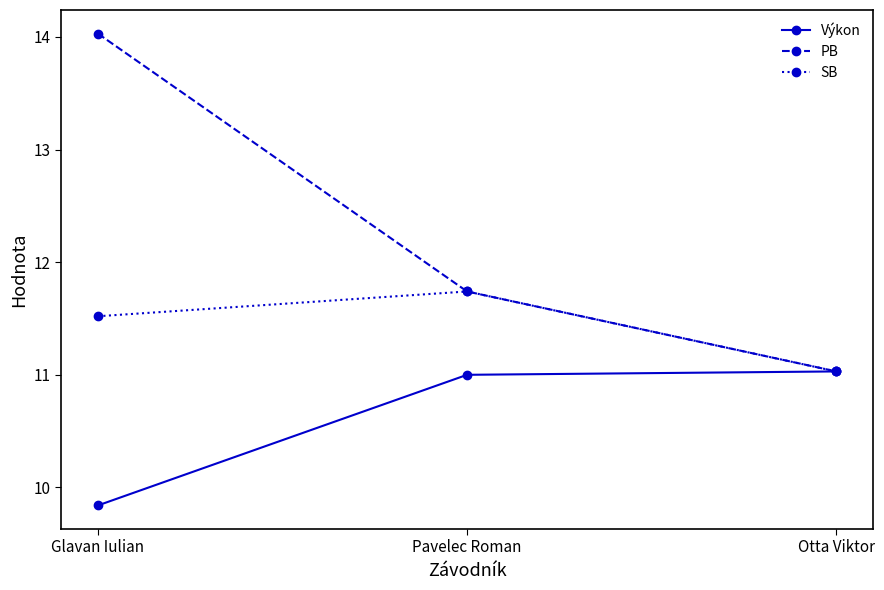

At which category is the sum across all series the highest?

Glavan Iulian